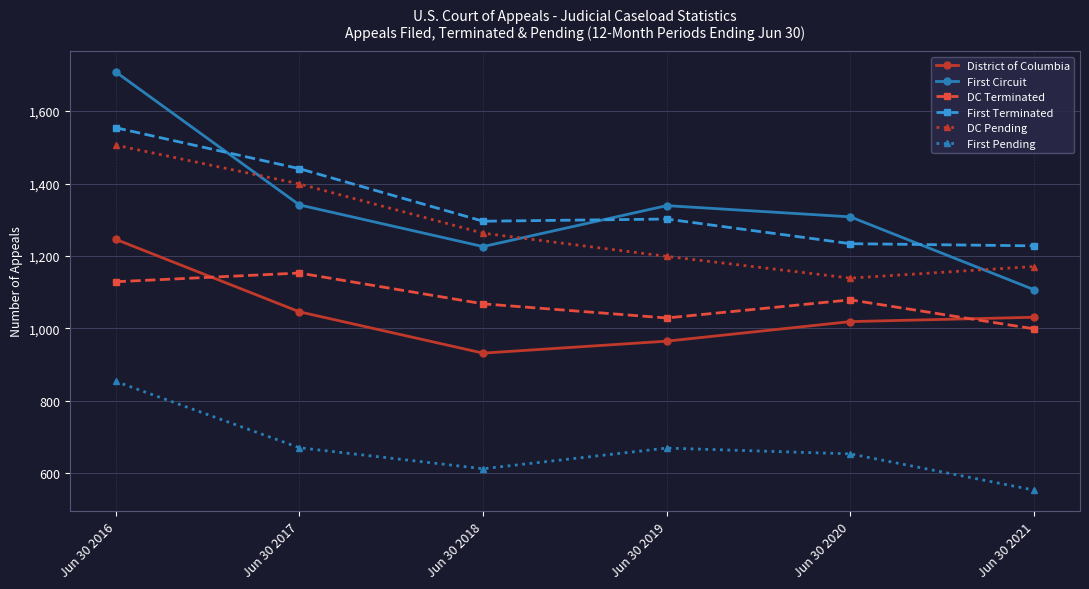

Is it true that First Pending equals 1121 at Jun 30 2016?

False